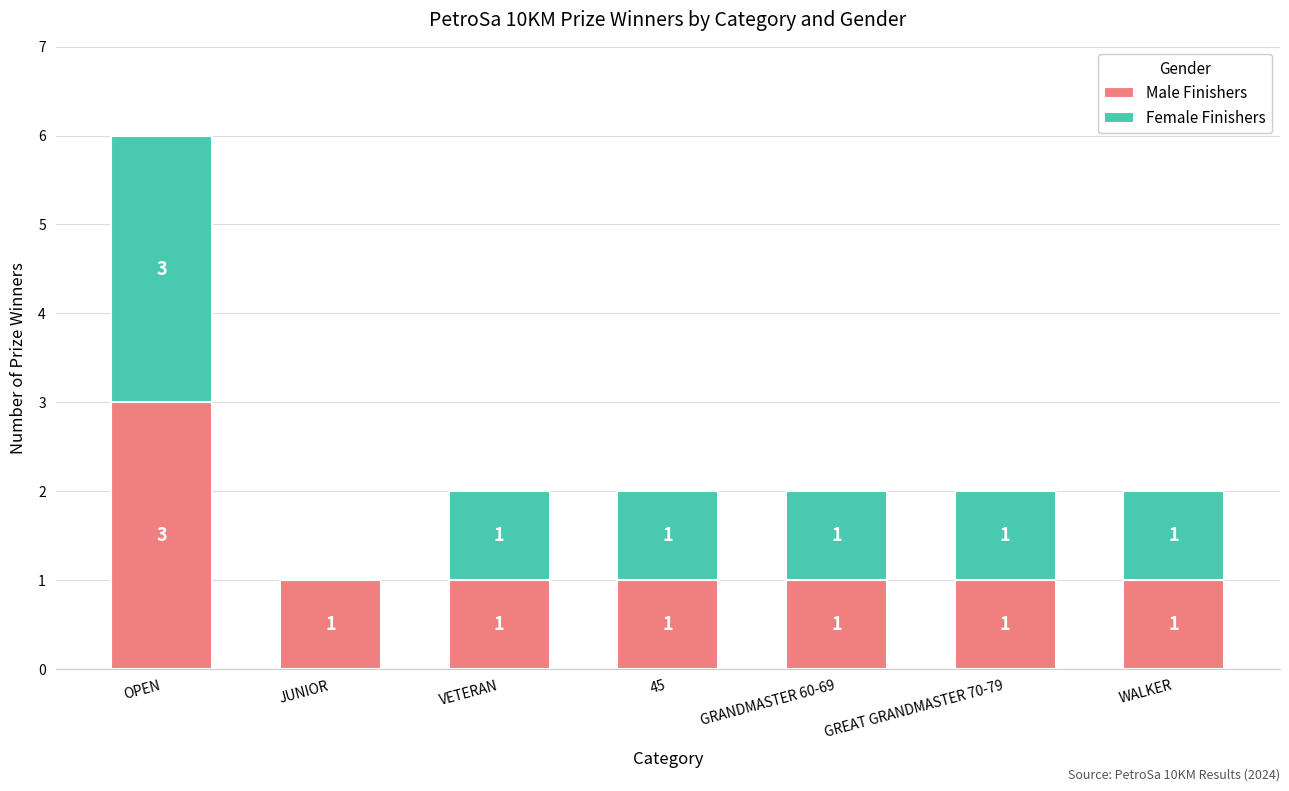

Reading left to right, transcribe the values for Male Finishers.

OPEN=3	JUNIOR=1	VETERAN=1	45=1	GRANDMASTER 60-69=1	GREAT GRANDMASTER 70-79=1	WALKER=1